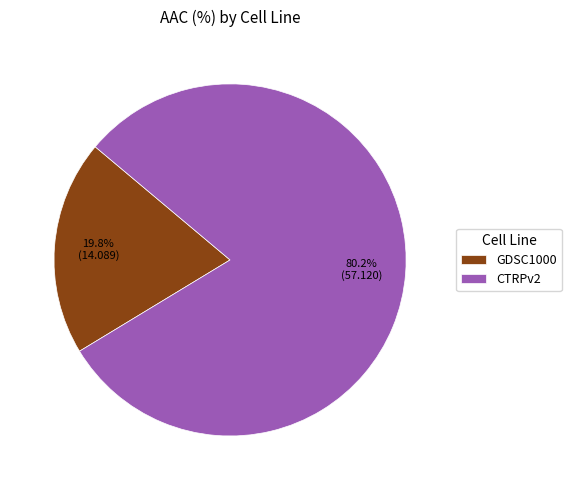

To the nearest percent, what portion does GDSC1000 represent?

20%